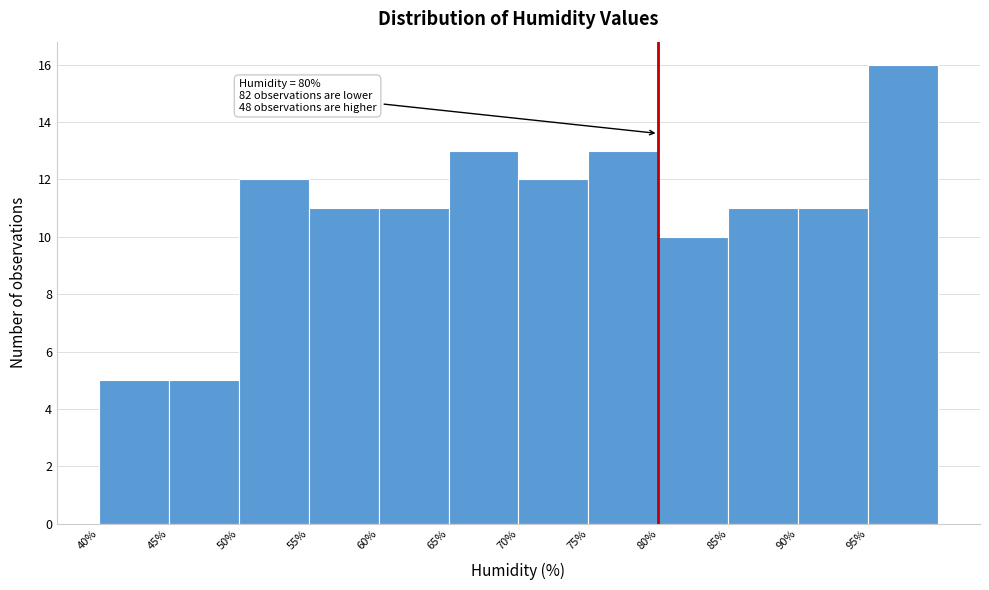

Over which range of the x-axis is the bar tallest?

95 to 100